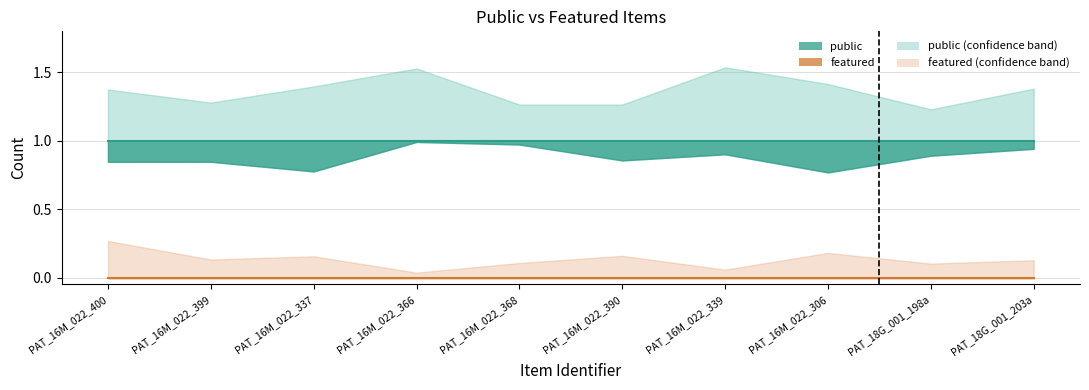

What is the label of the 10th point from the right?

PAT_16M_022_400